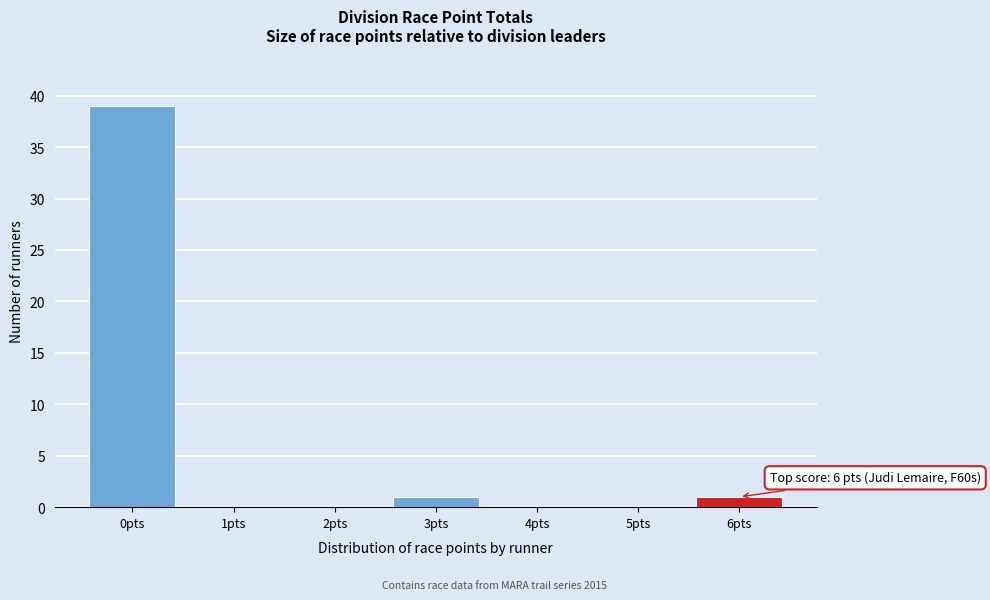

Reading left to right, extract all data points from this chart.

0pts=39	1pts=0	2pts=0	3pts=1	4pts=0	5pts=0	6pts=1